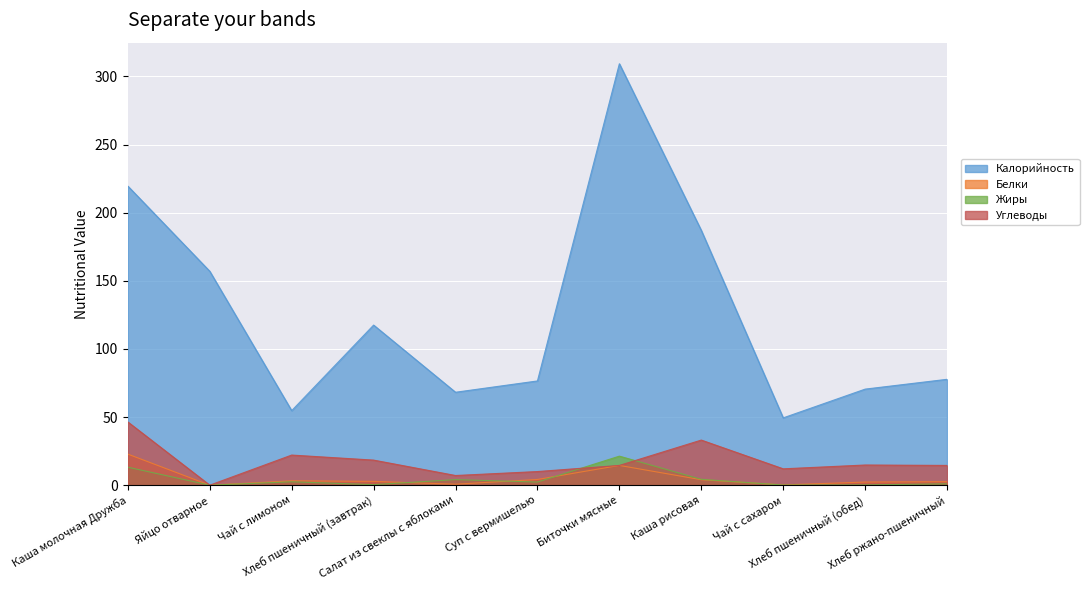

What is the label of the 10th point from the left?

Хлеб пшеничный (обед)